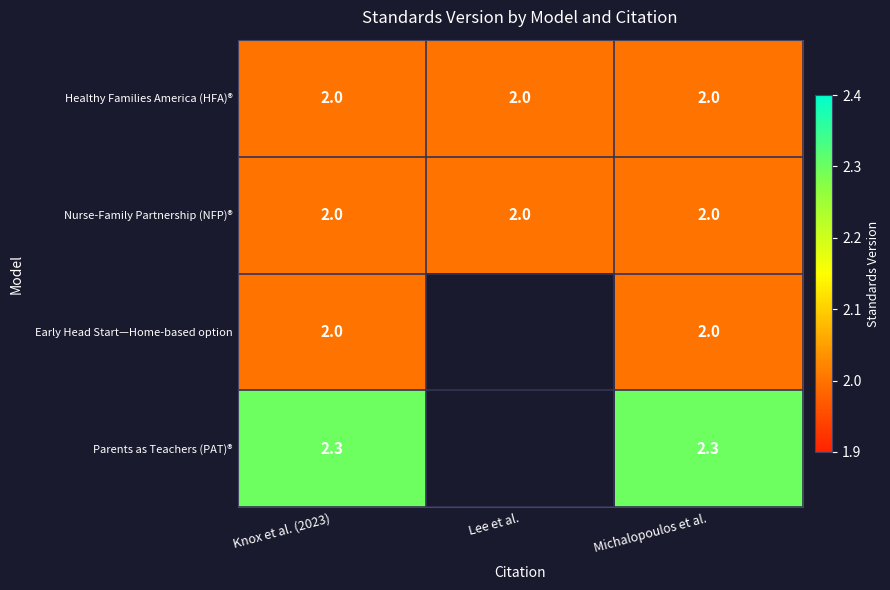

What is the maximum value for Nurse-Family Partnership (NFP)®?

2.0